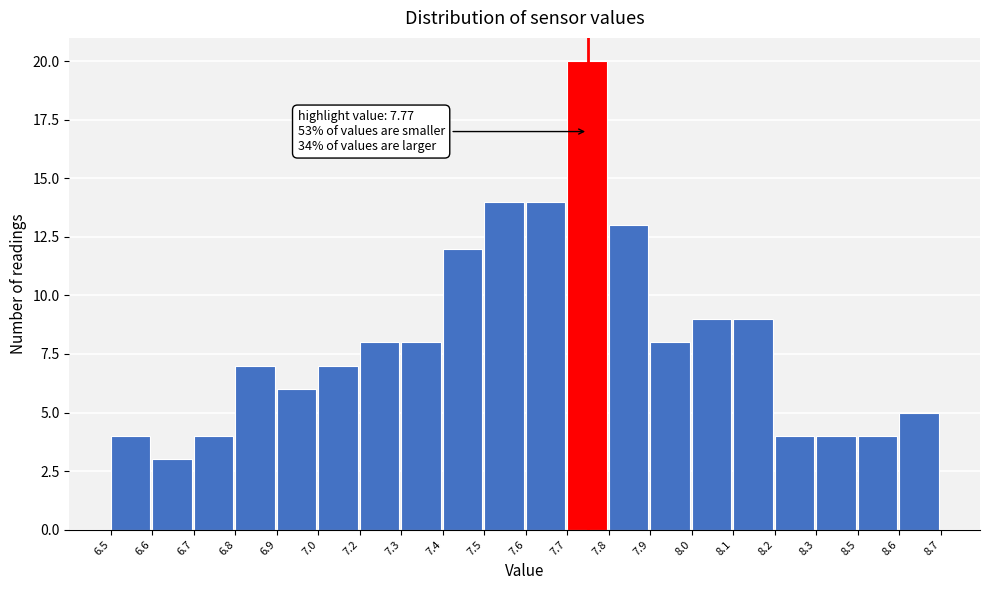

Reading left to right, transcribe all the data shown in this chart.

4	3	4	7	6	7	8	8	12	14	14	20	13	8	9	9	4	4	4	5